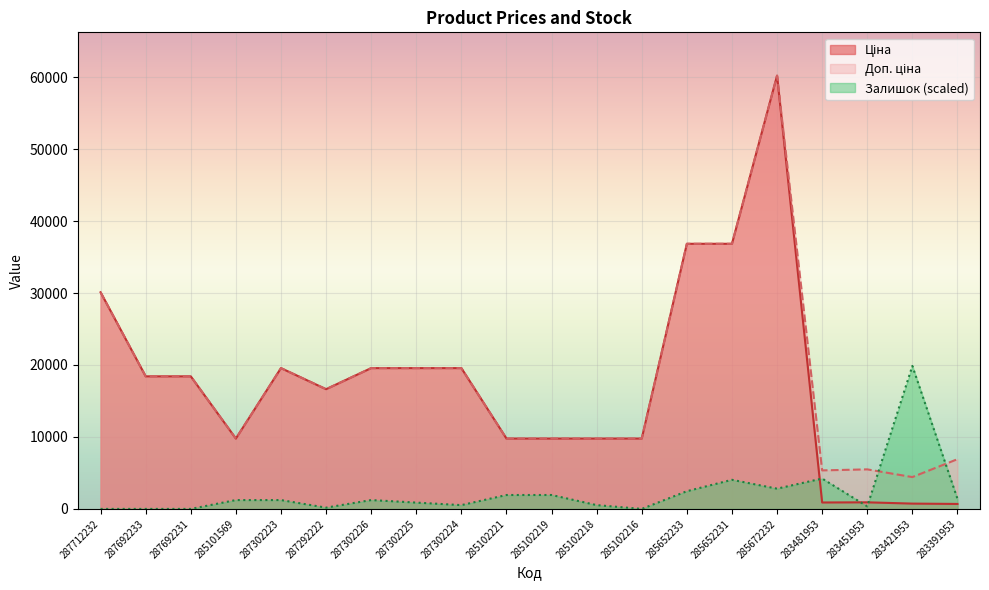

Where do Доп. ціна and Залишок first cross each other?

283451953 and 283421953